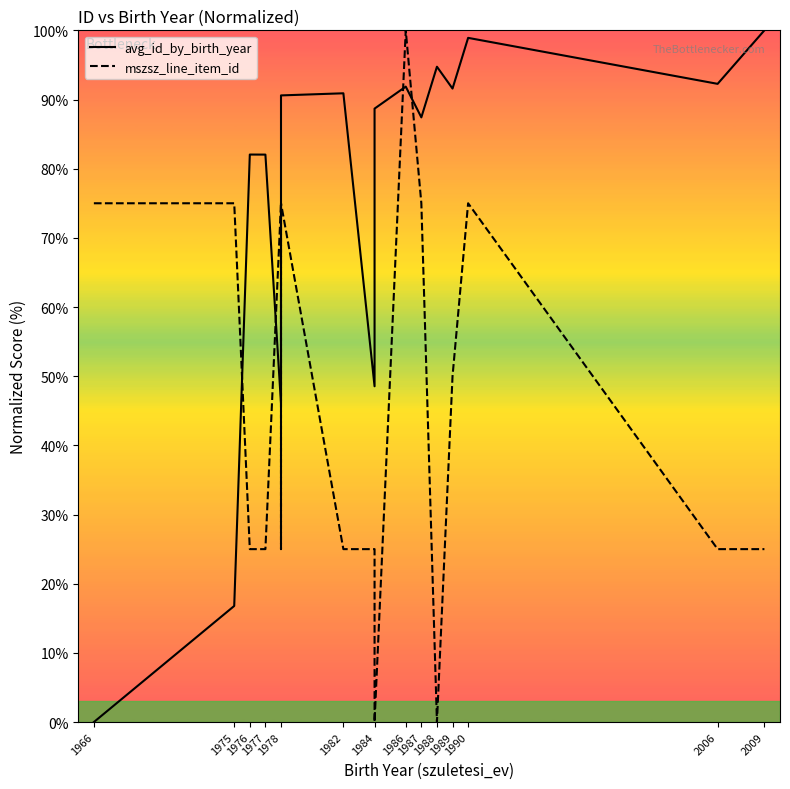

Is the value of mszsz_line_item_id at 1982 greater than the value of avg_id_by_birth_year at 2006?

No